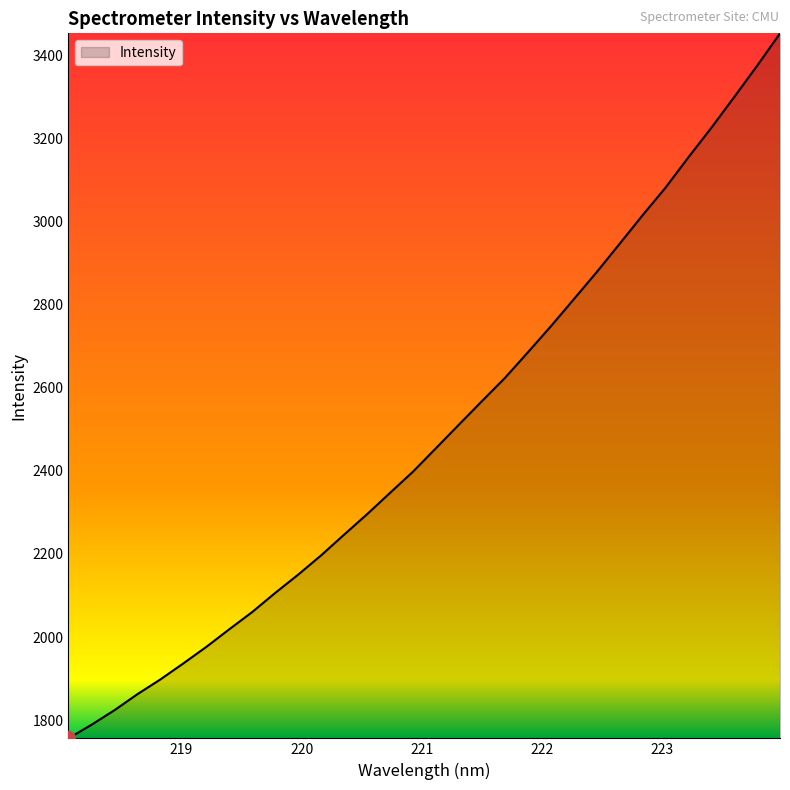

True or false: the data has more than 1 interior local peaks.

False